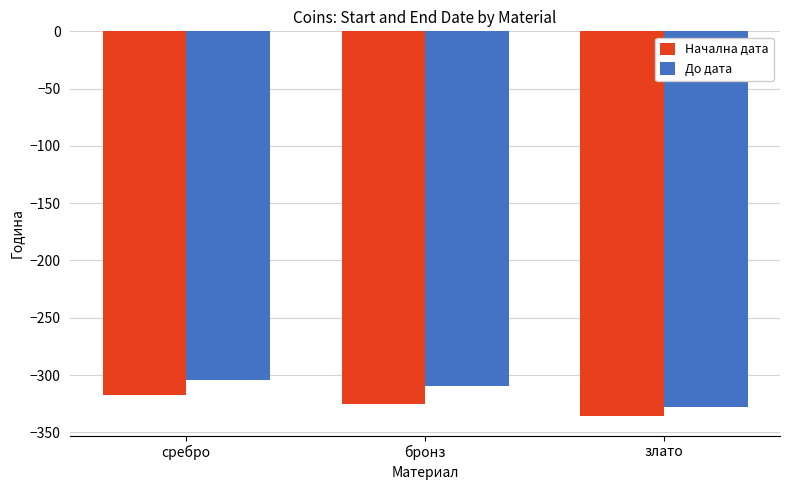

What is the spread (max minus min) of values at бронз?

15